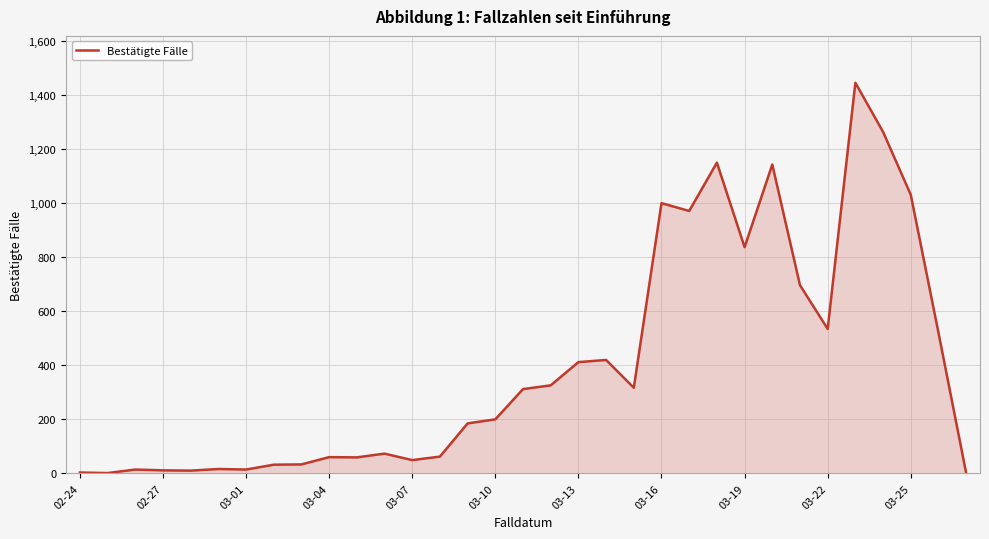

What is the maximum value shown in the chart?

1447